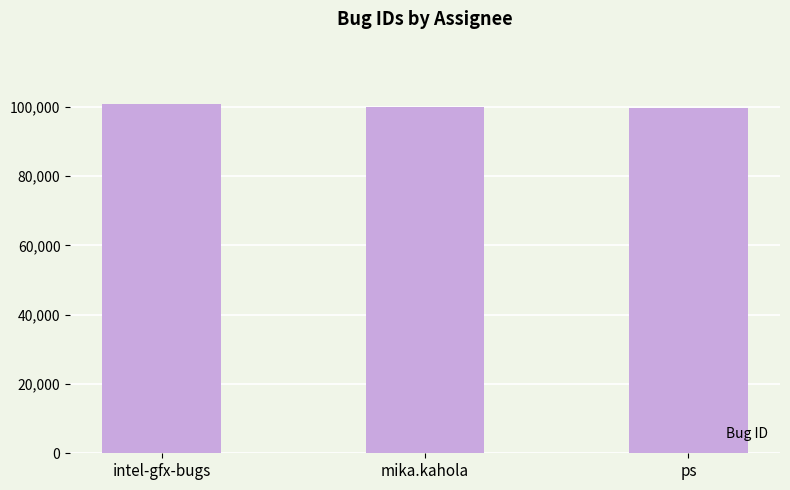

What is the sum of all values?

300017